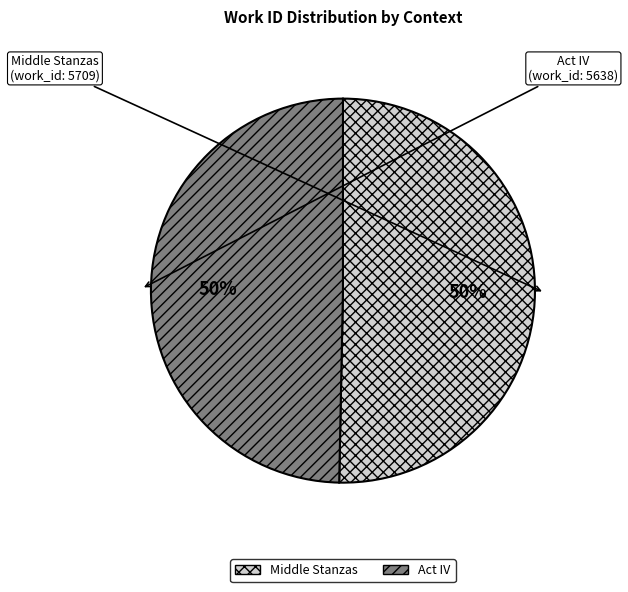

Is it true that Act IV is 50% of the pie?

True